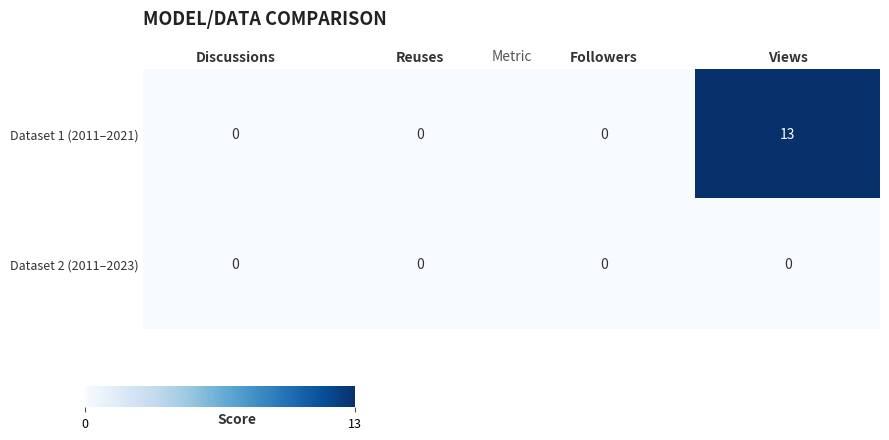

How many distinct data groups are displayed?

2